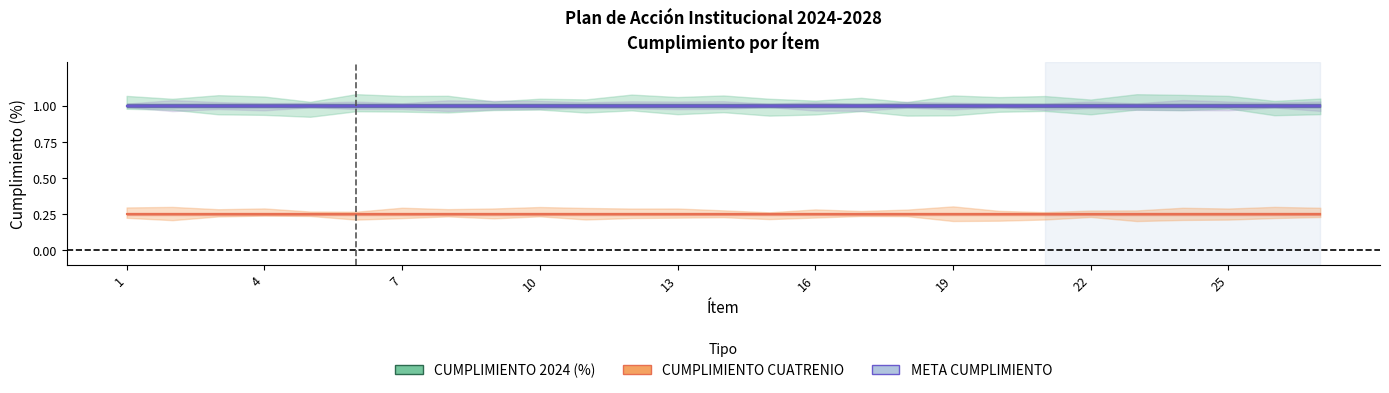

True or false: META CUMPLIMIENTO has more than 1 points higher than both neighbors.

False